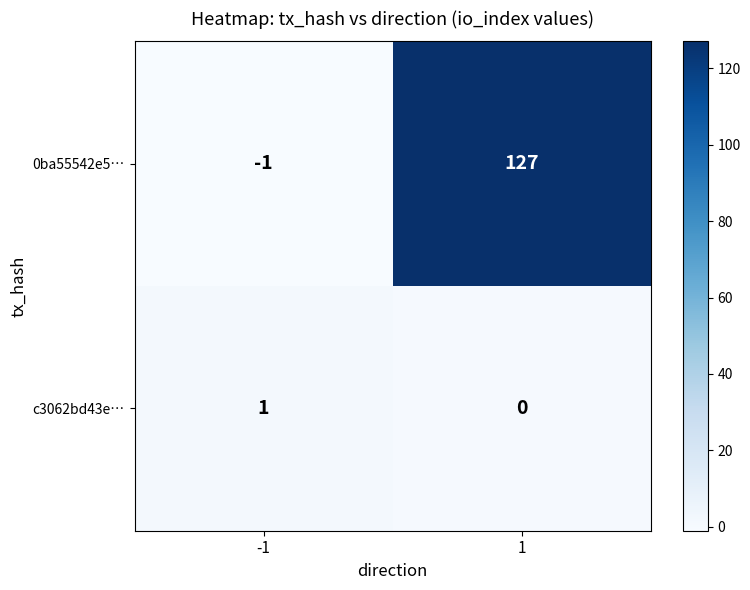

Read the 0ba55542e5… value at 1.

127